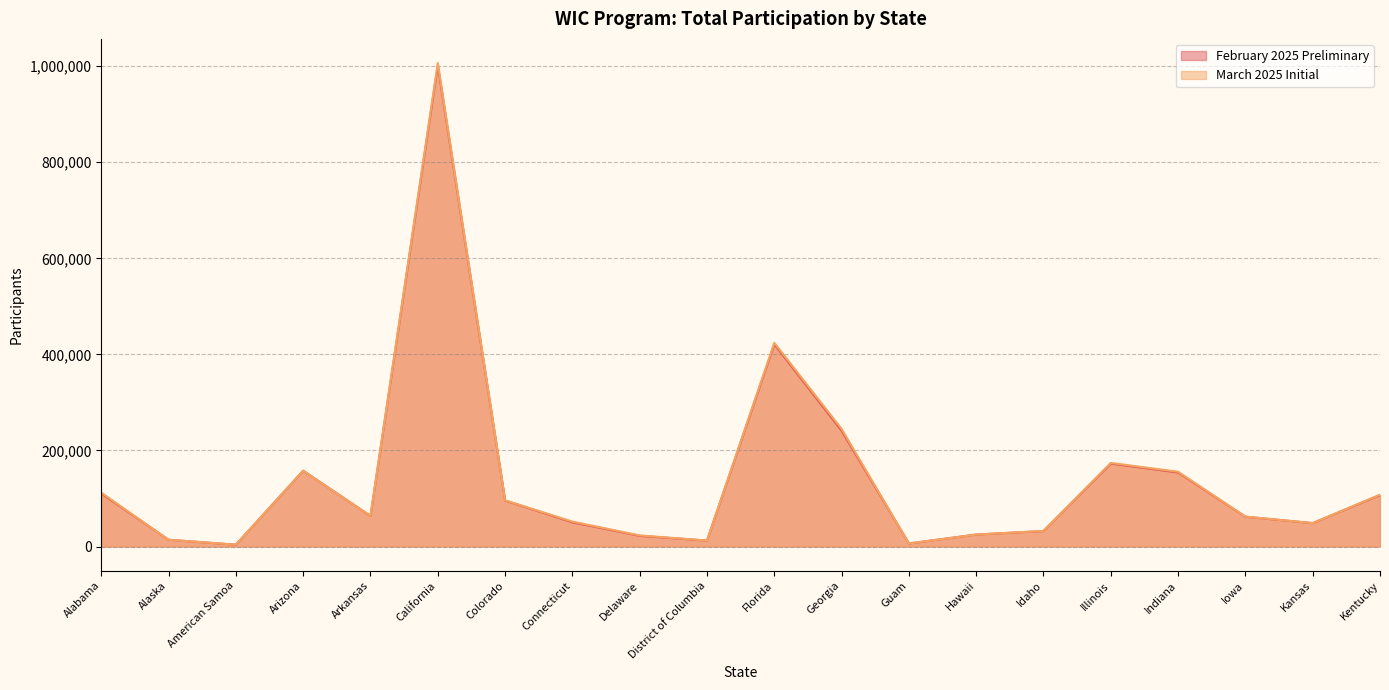

List the labels in order of March 2025 Initial value, largest first.

California, Florida, Georgia, Illinois, Arizona, Indiana, Alabama, Kentucky, Colorado, Arkansas, Iowa, Connecticut, Kansas, Idaho, Hawaii, Delaware, Alaska, District of Columbia, Guam, American Samoa